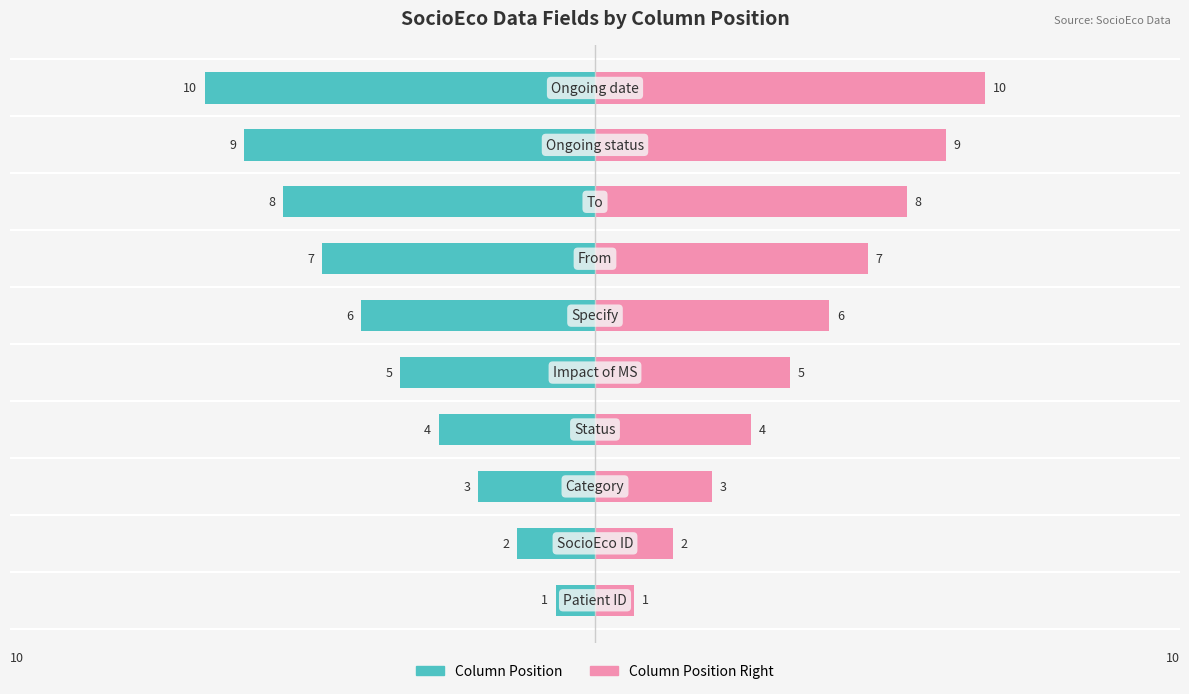

What is the sum of all Column Position Right values?

55